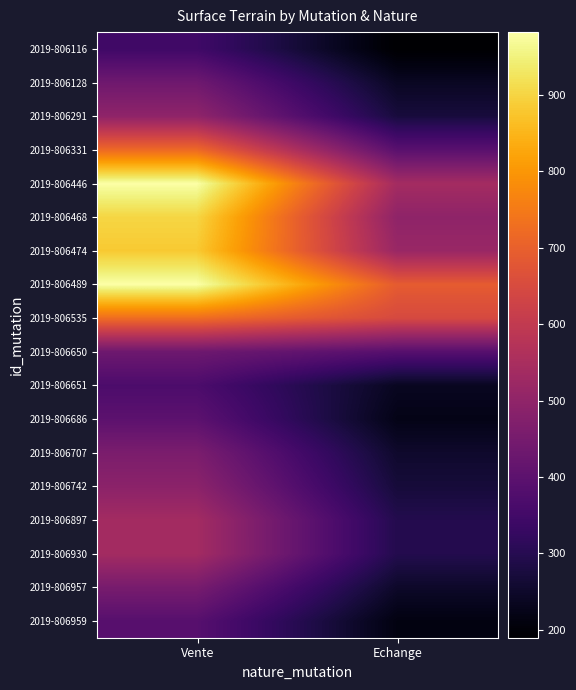

What is the total value across all series at Vente?

10544.5